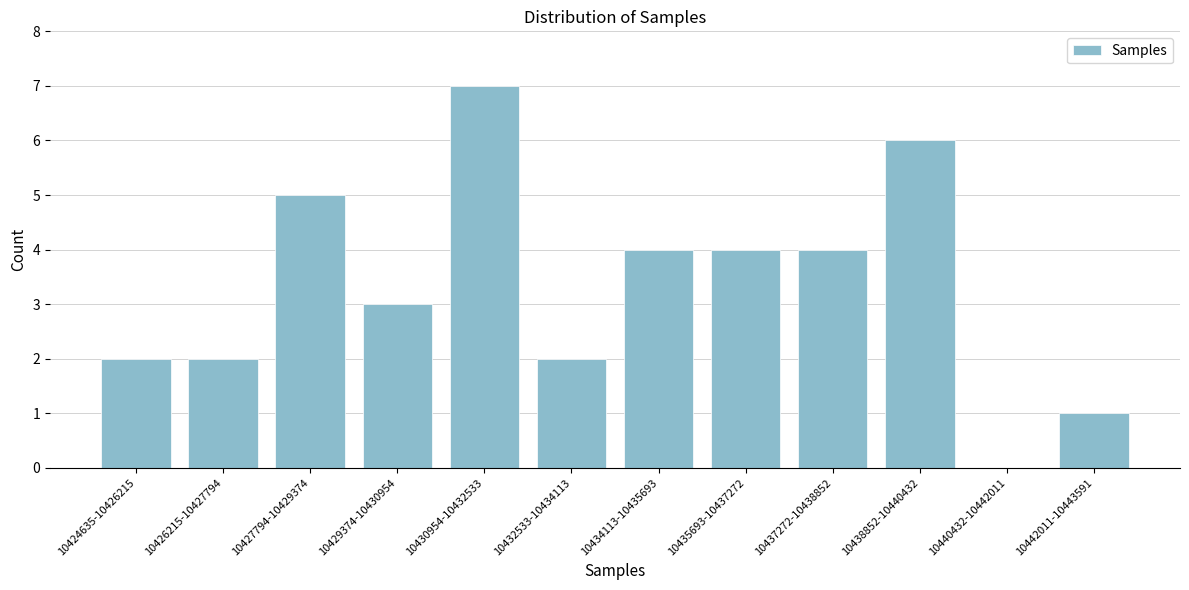

Reading left to right, extract all data points from this chart.

10424635-10426215=2	10426215-10427794=2	10427794-10429374=5	10429374-10430954=3	10430954-10432533=7	10432533-10434113=2	10434113-10435693=4	10435693-10437272=4	10437272-10438852=4	10438852-10440432=6	10440432-10442011=0	10442011-10443591=1